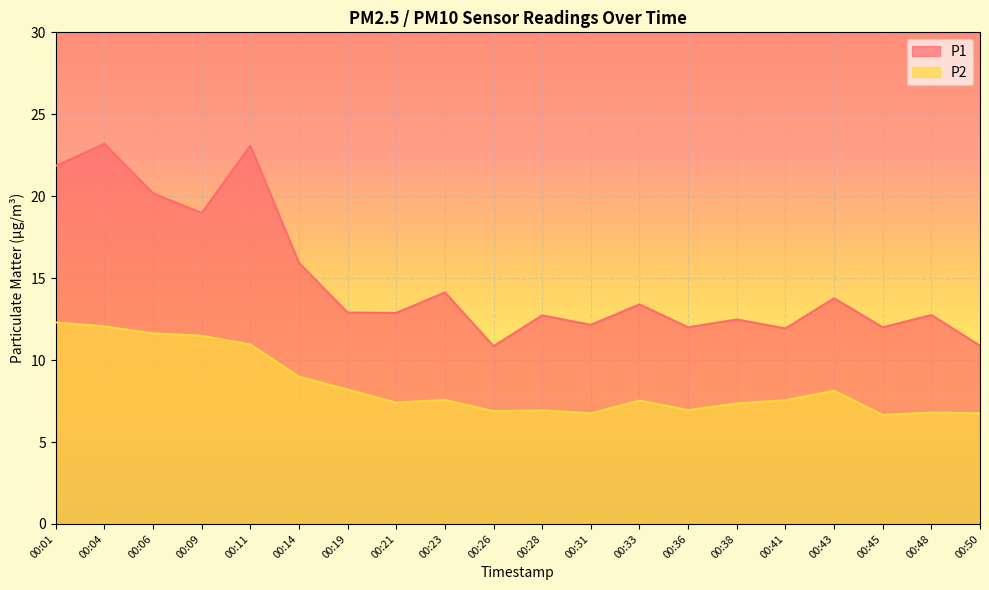

Which series has the widest spread of values?

P1